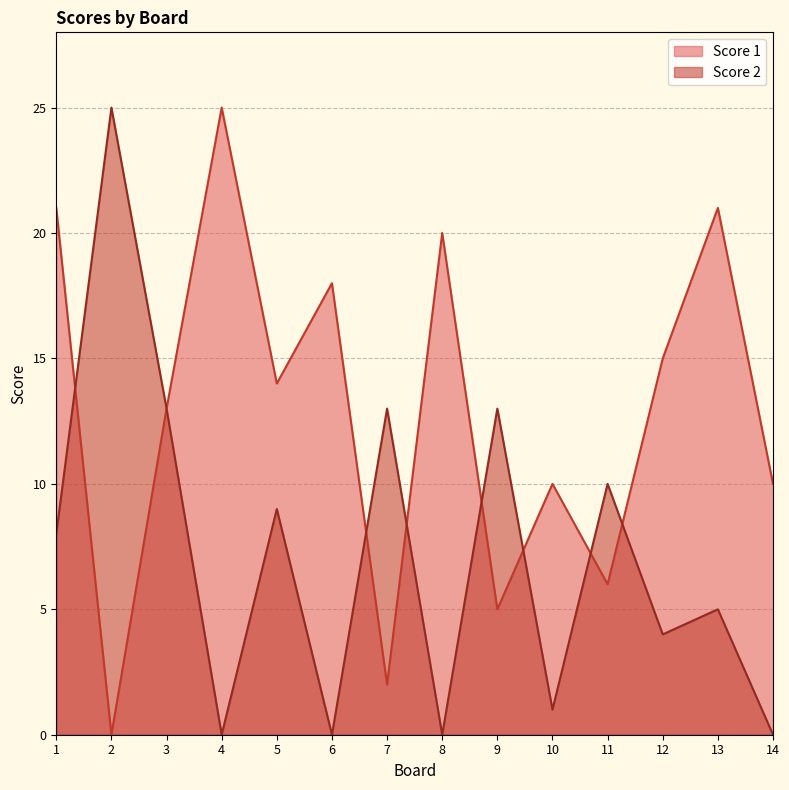

What is the total value across all series at 14?

10